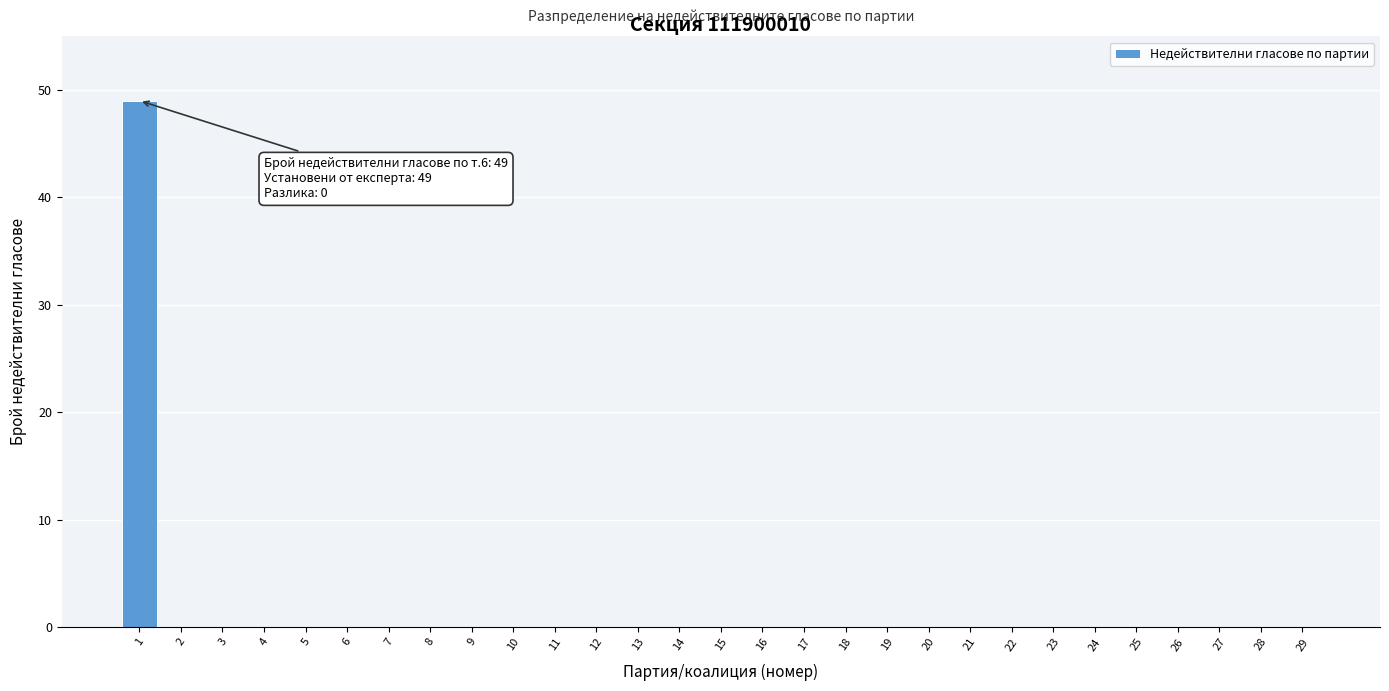

Reading left to right, transcribe all the data shown in this chart.

1=49	2=0	3=0	4=0	5=0	6=0	7=0	8=0	9=0	10=0	11=0	12=0	13=0	14=0	15=0	16=0	17=0	18=0	19=0	20=0	21=0	22=0	23=0	24=0	25=0	26=0	27=0	28=0	29=0